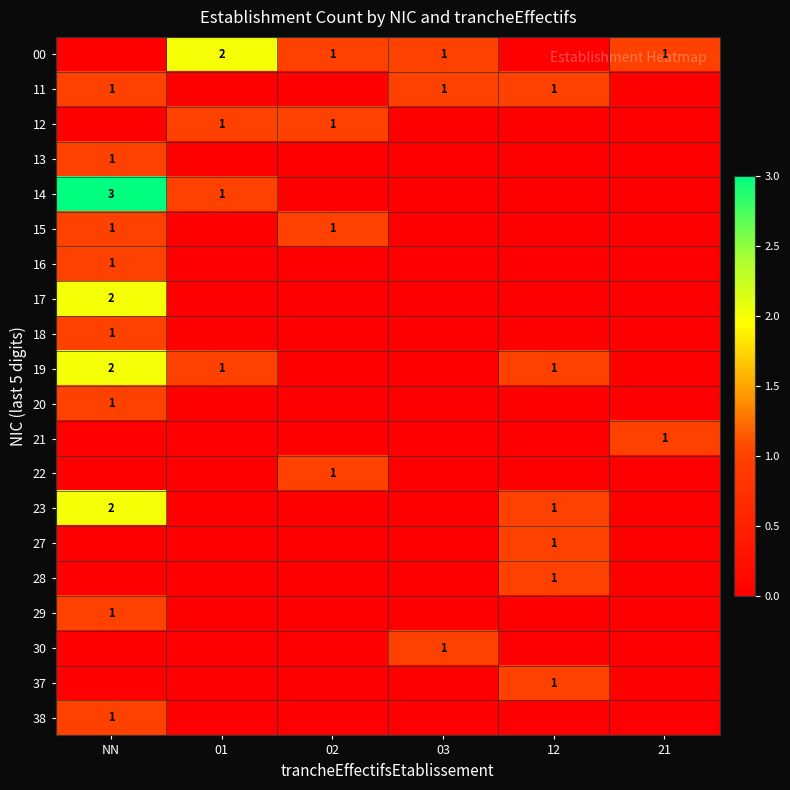

True or false: 19 has a value of 1 at 12.

True